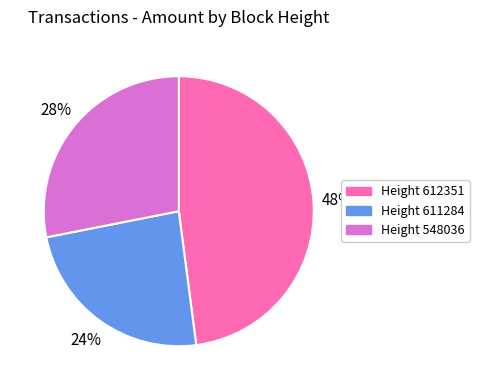

To the nearest percent, what is the average slice percentage?

33%